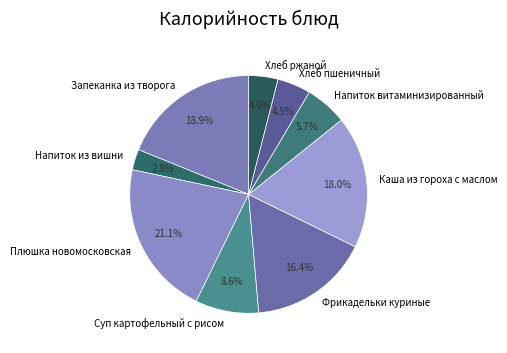

What percentage is the Запеканка из творога slice, to the nearest percent?

19%